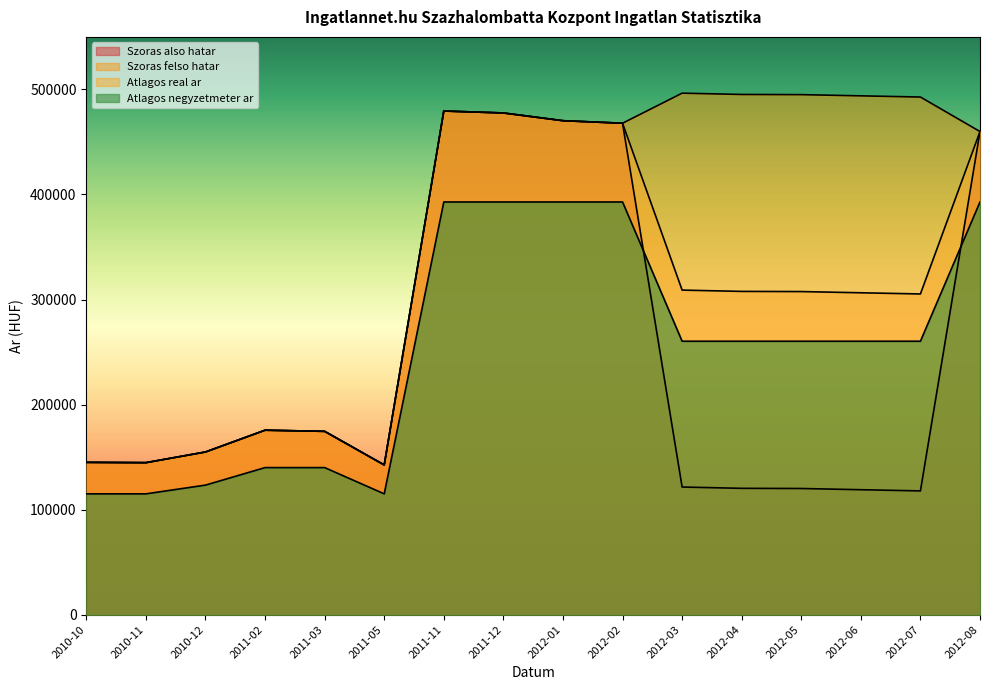

Reading right to left, extract all data points from this chart.

Szoras also hatar: 2012-08=459892	2012-07=117810	2012-06=118947	2012-05=120093	2012-04=120257	2012-03=121495	2012-02=467813	2012-01=470217	2011-12=477580	2011-11=479424	2011-05=142502	2011-03=174507	2011-02=175595	2010-12=154866	2010-11=144690	2010-10=144979
Szoras felso hatar: 2012-08=459892	2012-07=492746	2012-06=493883	2012-05=495029	2012-04=495193	2012-03=496431	2012-02=467813	2012-01=470217	2011-12=477580	2011-11=479424	2011-05=142502	2011-03=174507	2011-02=175595	2010-12=154866	2010-11=144690	2010-10=144979
Atlagos real ar: 2012-08=459892	2012-07=305278	2012-06=306415	2012-05=307561	2012-04=307725	2012-03=308963	2012-02=467813	2012-01=470217	2011-12=477580	2011-11=479424	2011-05=142502	2011-03=174507	2011-02=175595	2010-12=154866	2010-11=144690	2010-10=144979
Atlagos negyzetmeter ar: 2012-08=392857	2012-07=260297	2012-06=260297	2012-05=260297	2012-04=260297	2012-03=260297	2012-02=392857	2012-01=392857	2011-12=392857	2011-11=392857	2011-05=115000	2011-03=140000	2011-02=140000	2010-12=123333	2010-11=115000	2010-10=115000